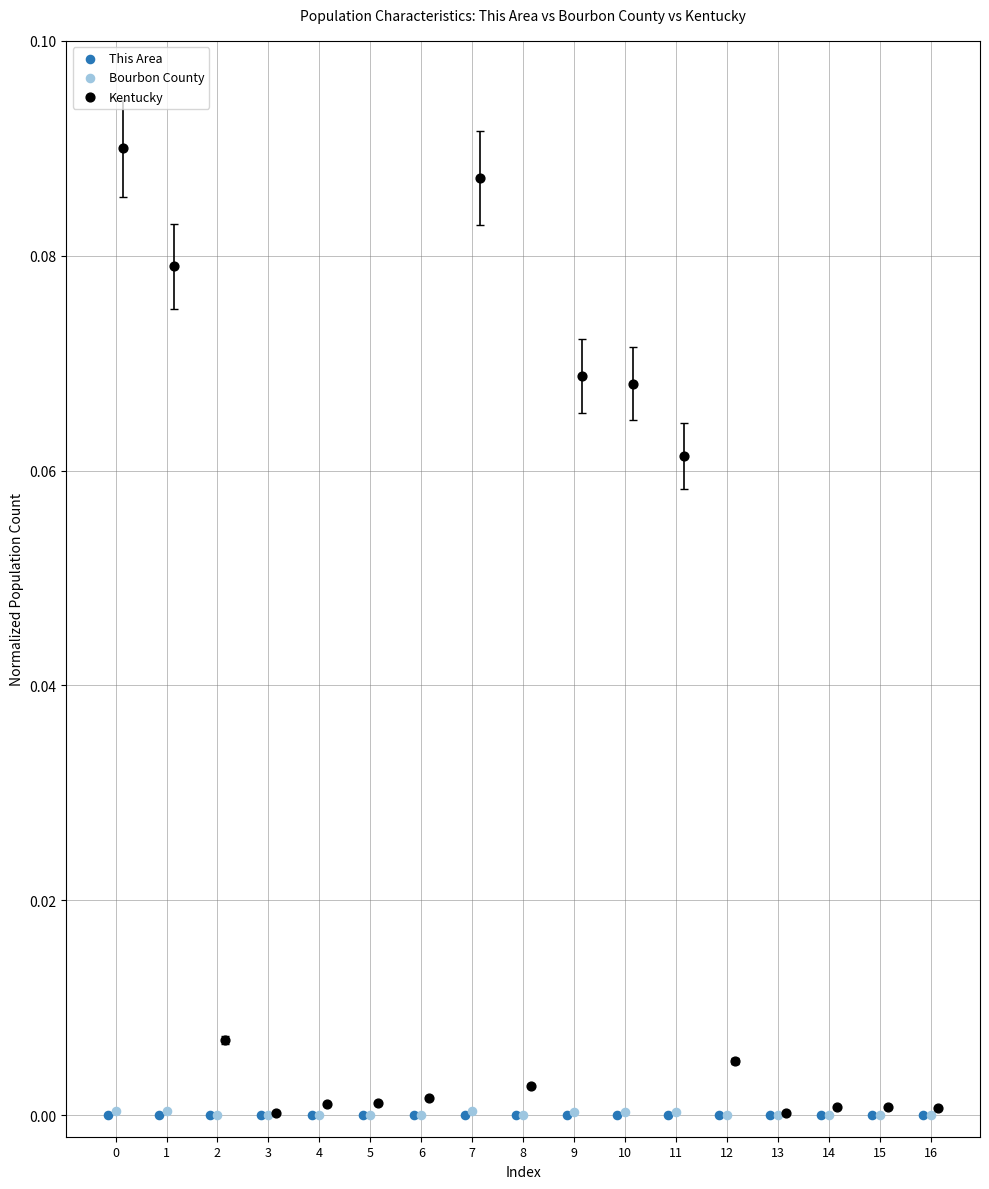

What are all the series names shown in the legend?

This Area, Bourbon County, Kentucky